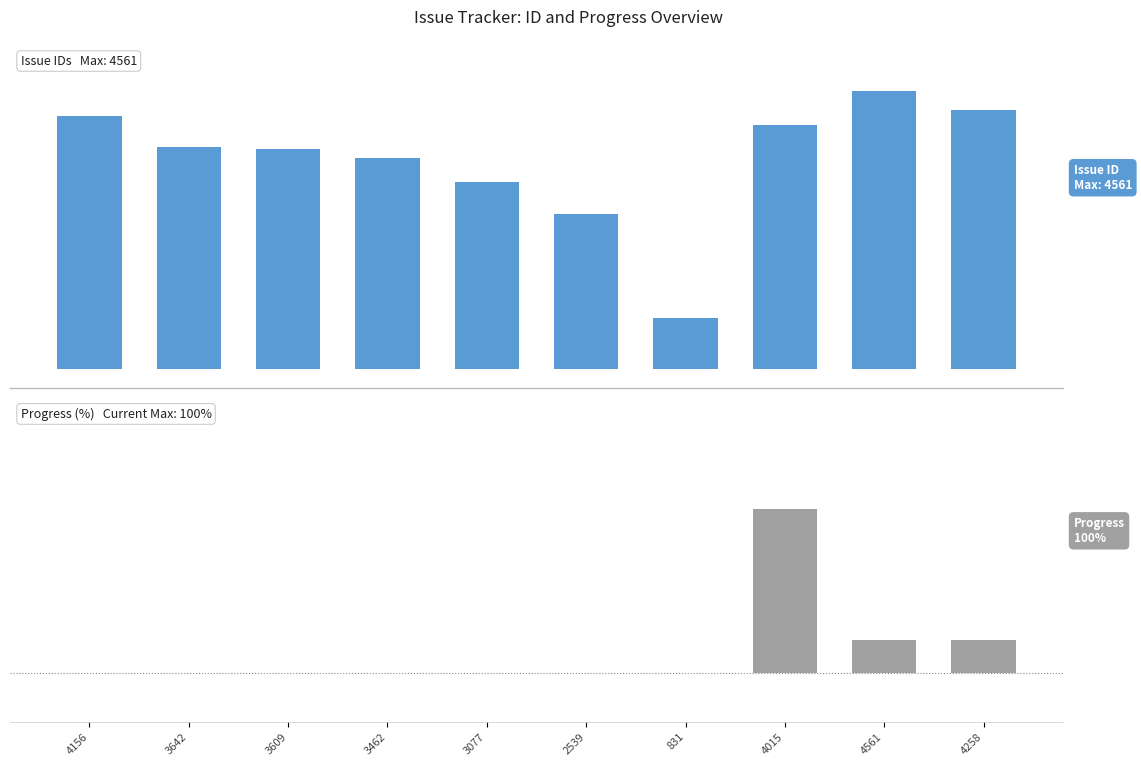

Reading left to right, transcribe all the data shown in this chart.

Issue ID: 4156	3642	3609	3462	3077	2539	831	4015	4561	4258
Progress (%): 0	0	0	0	0	0	0	100	20	20